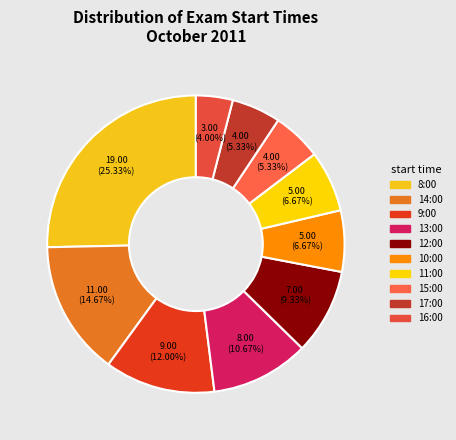

What percentage is the 11 slice, to the nearest percent?

7%